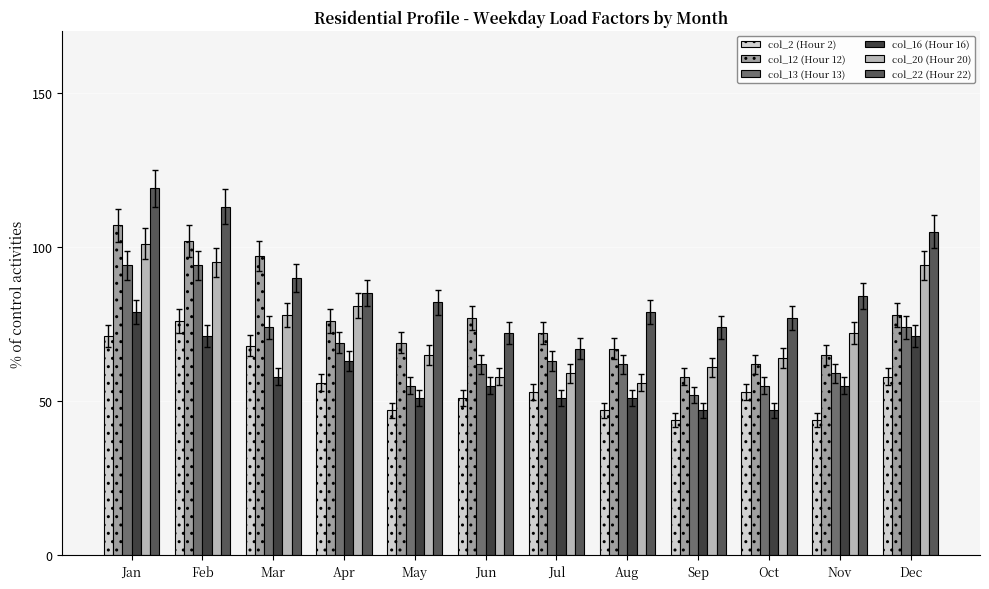

What is the difference between the maximum and second lowest values in the col_2 (Hour 2) series?

32.0